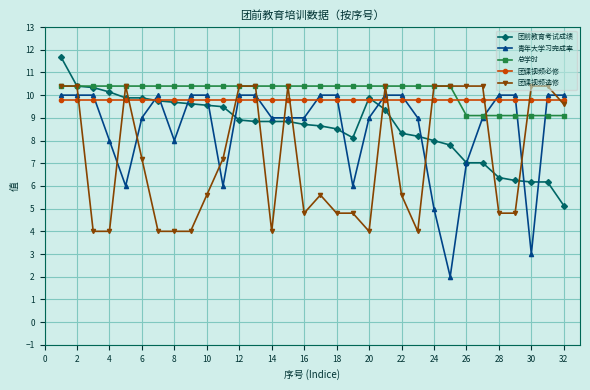

Reading right to left, transcribe all the data shown in this chart.

团前教育考试成绩: 5.1	6.2	6.2	6.2	6.4	7.0	7.0	7.8	8.0	8.2	8.3	9.4	9.9	8.1	8.5	8.6	8.7	8.8	8.8	8.8	8.9	9.5	9.6	9.6	9.7	9.8	9.9	9.9	10.1	10.3	10.4	11.7
青年大学习完成率: 10.0	10.0	3.0	10.0	10.0	9.0	7.0	2.0	5.0	9.0	10.0	10.0	9.0	6.0	10.0	10.0	9.0	9.0	9.0	10.0	10.0	6.0	10.0	10.0	8.0	10.0	9.0	6.0	8.0	10.0	10.0	10.0
总学时: 9.1	9.1	9.1	9.1	9.1	9.1	9.1	10.4	10.4	10.4	10.4	10.4	10.4	10.4	10.4	10.4	10.4	10.4	10.4	10.4	10.4	10.4	10.4	10.4	10.4	10.4	10.4	10.4	10.4	10.4	10.4	10.4
团课视频必修: 9.8	9.8	9.8	9.8	9.8	9.8	9.8	9.8	9.8	9.8	9.8	9.8	9.8	9.8	9.8	9.8	9.8	9.8	9.8	9.8	9.8	9.8	9.8	9.8	9.8	9.8	9.8	9.8	9.8	9.8	9.8	9.8
团课视频选修: 9.6	10.4	10.4	4.8	4.8	10.4	10.4	10.4	10.4	4.0	5.6	10.4	4.0	4.8	4.8	5.6	4.8	10.4	4.0	10.4	10.4	7.2	5.6	4.0	4.0	4.0	7.2	10.4	4.0	4.0	10.4	10.4